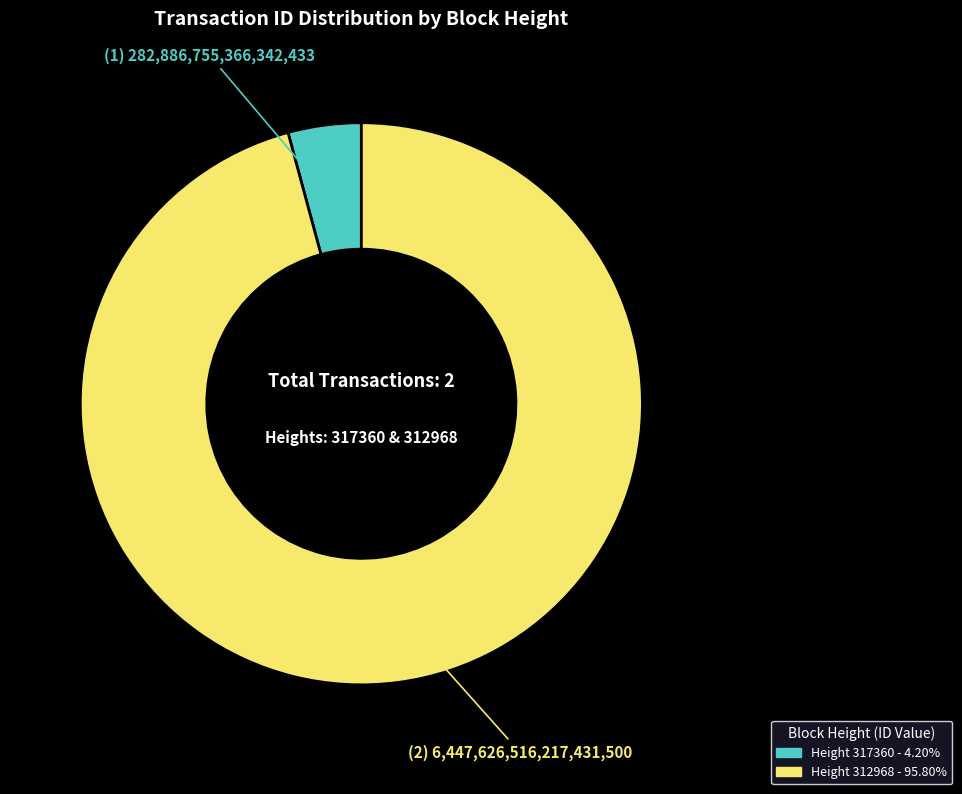

What is the ratio of the value at Height 312968 - 95.80% to the value at Height 317360 - 4.20%?

22.8